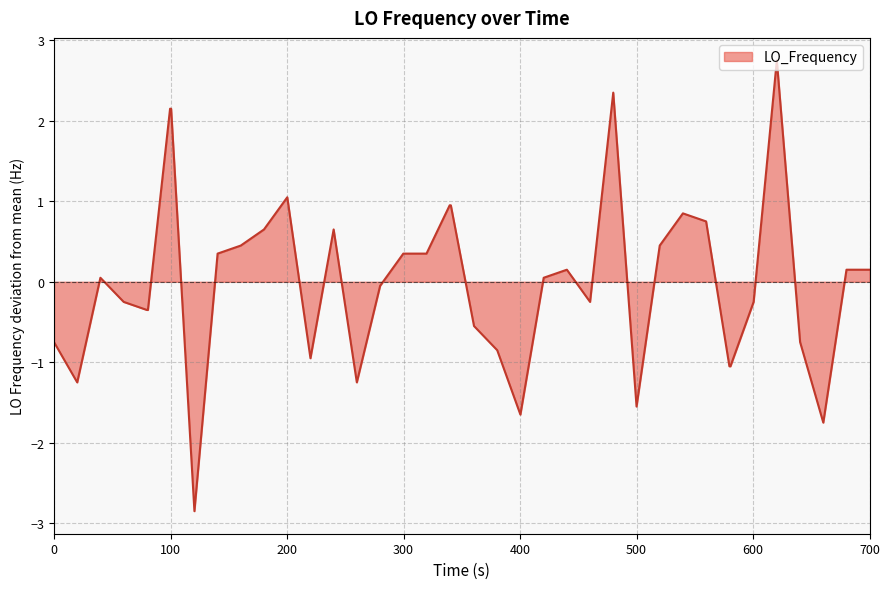

What is the difference between the maximum and second lowest values?

4.5